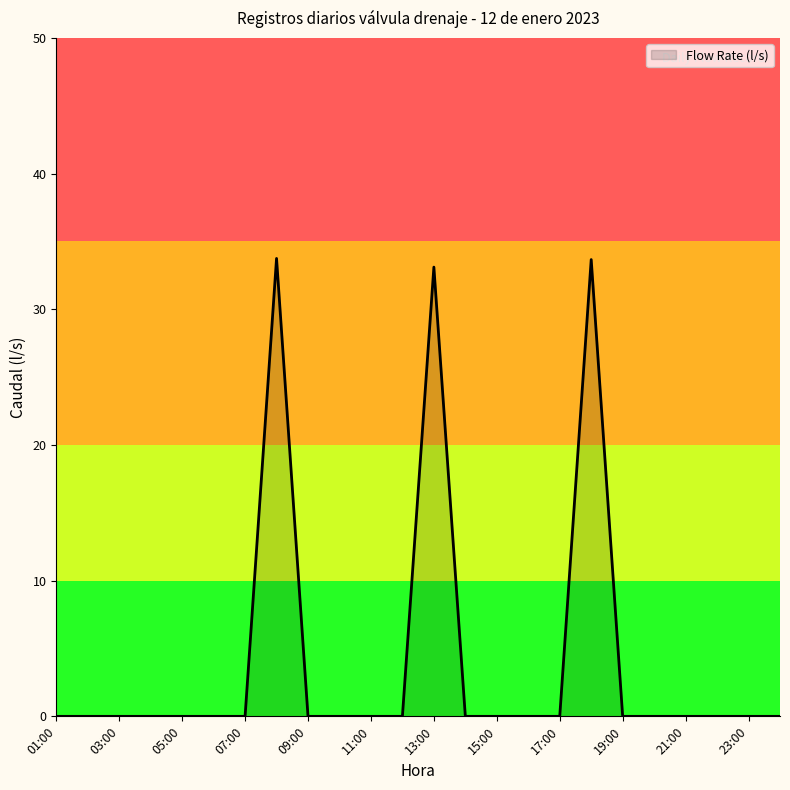

Does the chart display data point markers on the line(s)?

No